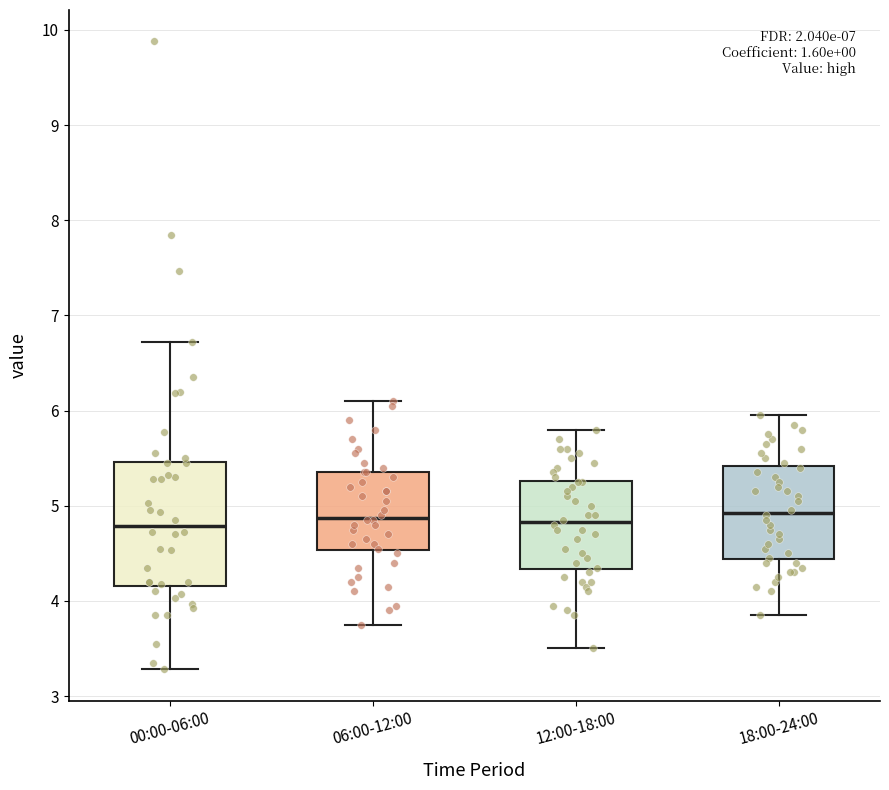

Reading left to right, read every box against the y-axis: the position of its median line, the range the box covers, and the ends of its whiskers. The values are not printed on the chart, so give them approximately, as read against the axis.

00:00-06:00: median 4.8, box 4.2 to 5.5, whiskers 3.3 to 6.7
06:00-12:00: median 4.9, box 4.5 to 5.4, whiskers 3.8 to 6.1
12:00-18:00: median 4.8, box 4.3 to 5.3, whiskers 3.5 to 5.8
18:00-24:00: median 4.9, box 4.4 to 5.4, whiskers 3.9 to 6.0